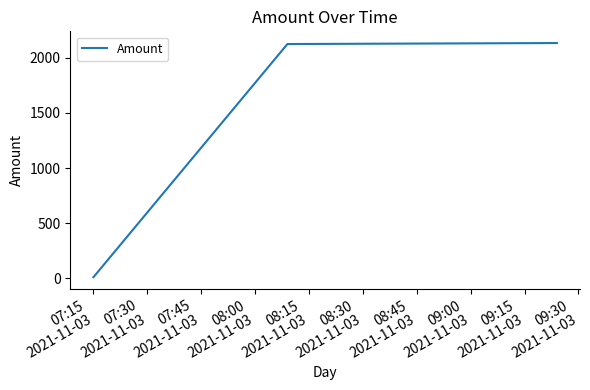

What is the average value?

1423.3